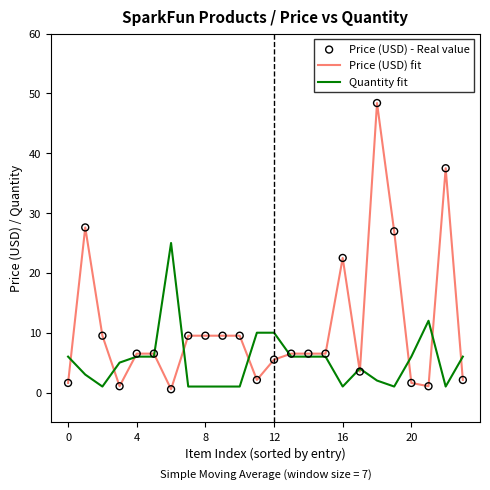

At how many categories does at least one series exceed 16?

6